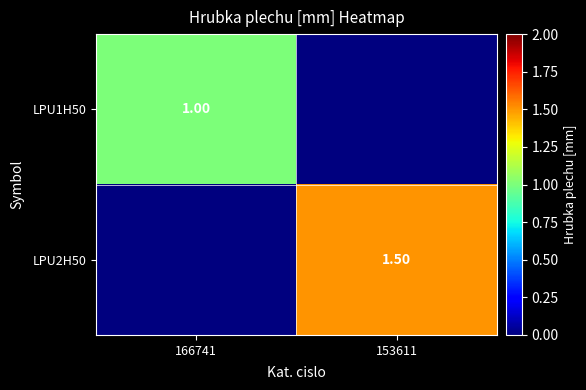

Is the value of LPU1H50 at 166741 greater than the value of LPU2H50 at 153611?

No